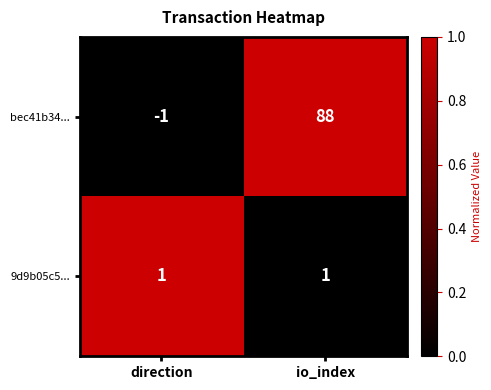

Rank the series at io_index from highest to lowest value.

bec41b34..., 9d9b05c5...